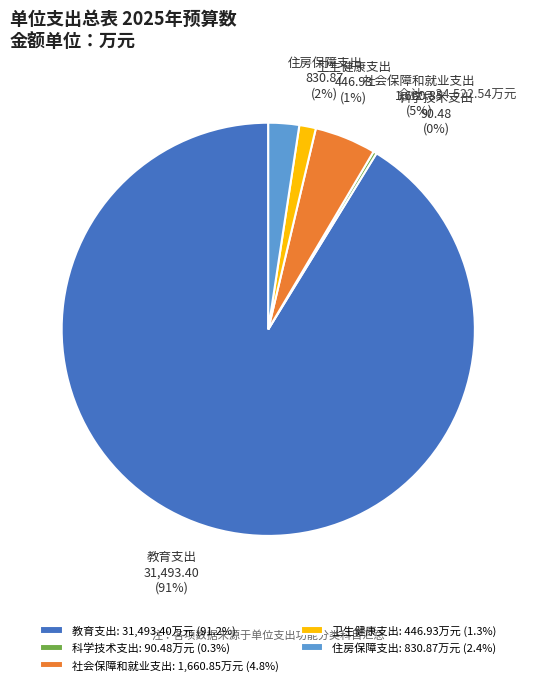

Does 社会保障和就业支出 account for over 50% of the chart?

No